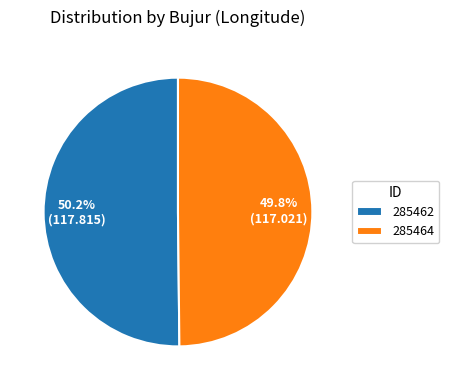

To the nearest percent, what percentage of the pie is 285464?

50%